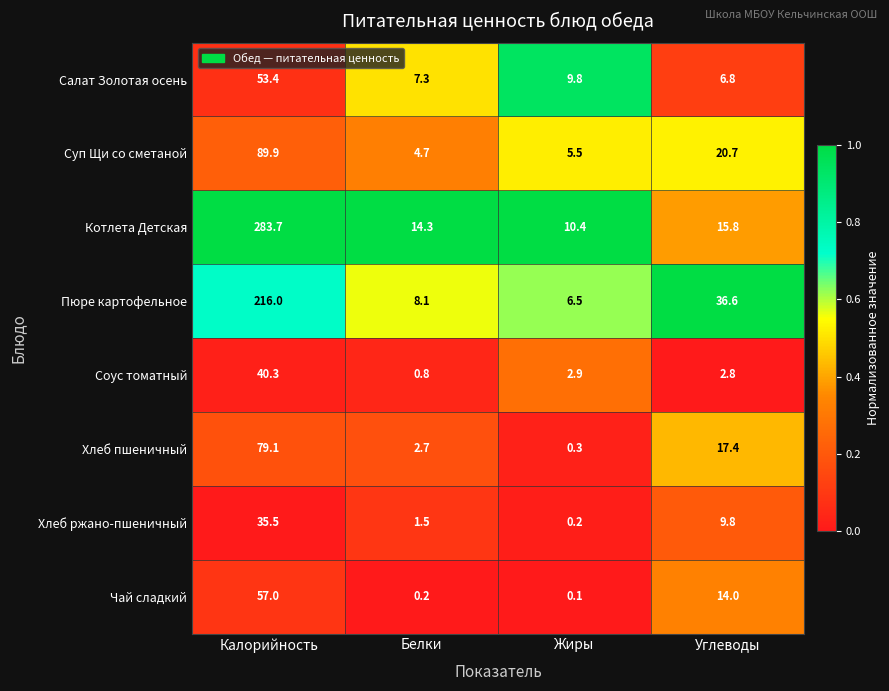

What is the difference between the highest and lowest values at Белки?

14.1